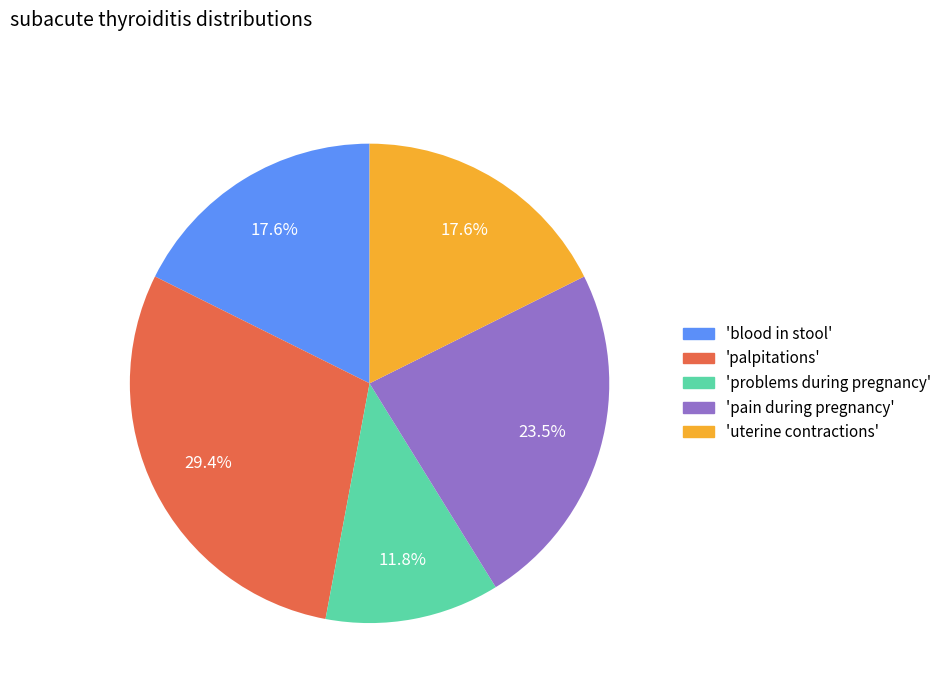

Is there a majority slice in this chart?

No